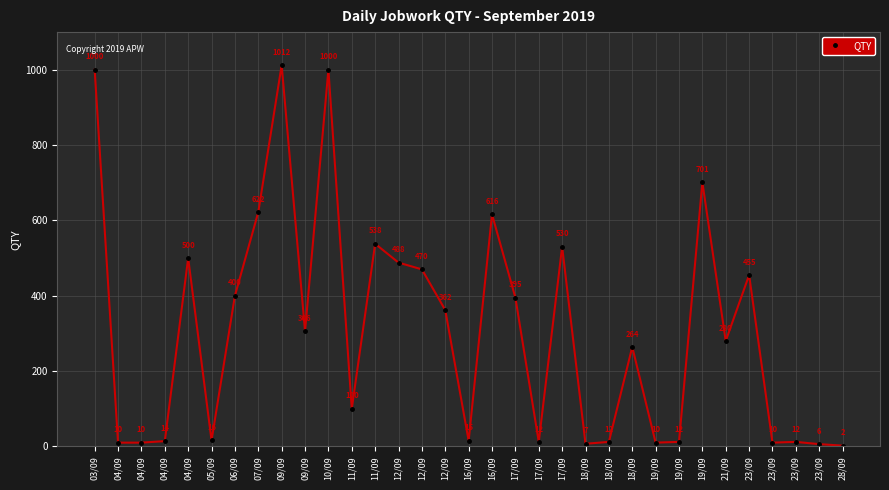

Does the chart have visible grid lines?

Yes